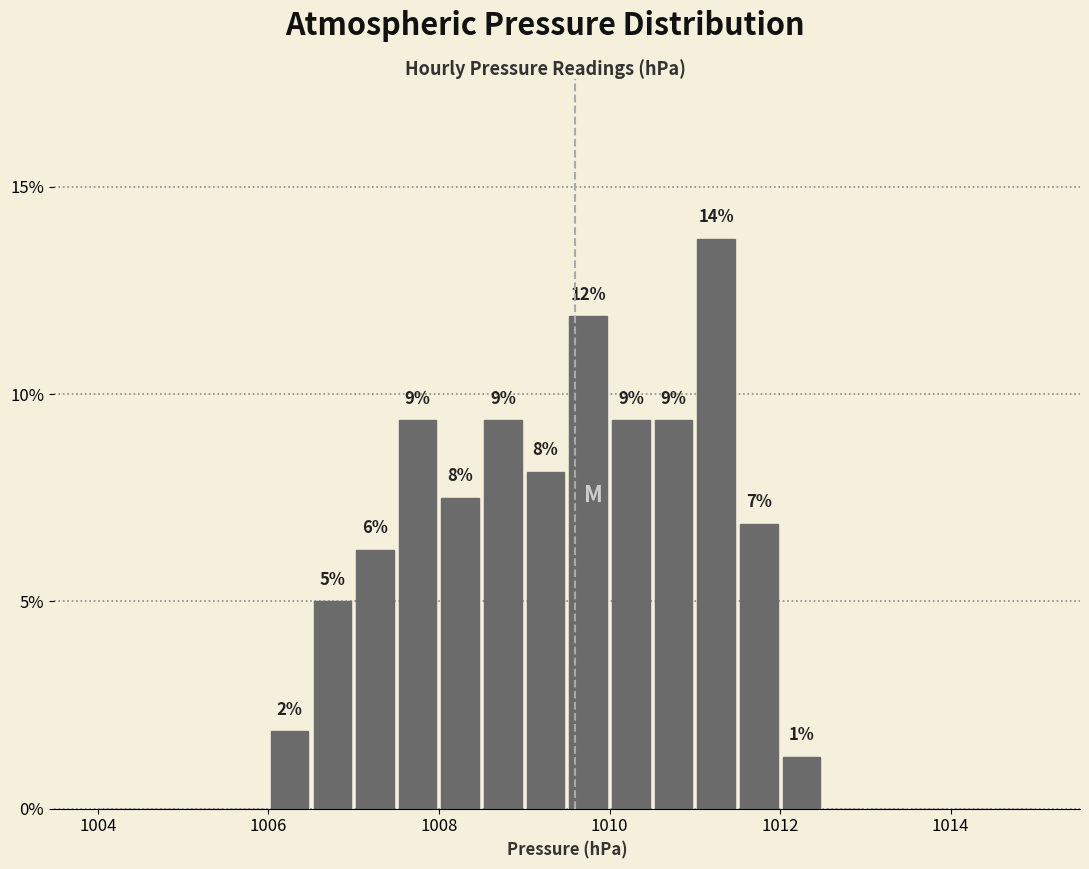

Around what value on the x-axis is the tallest bar? Give the approximate position of its centre, as read against the axis.

1011.2